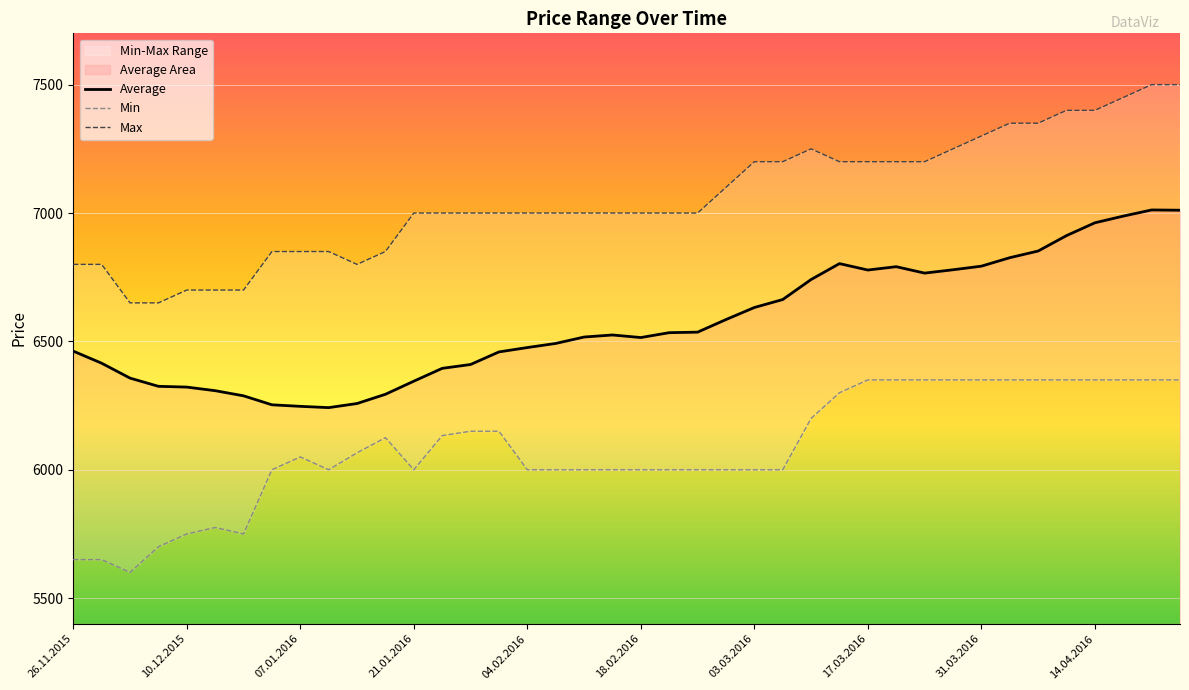

True or false: Max and Average cross at least once.

False